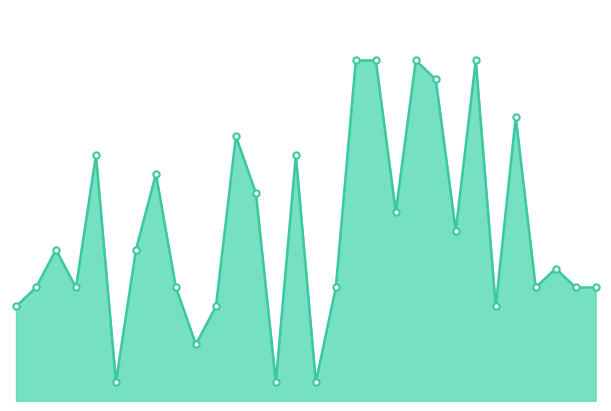

How many interior local peaks (higher than both neighbors) does the data have?

9